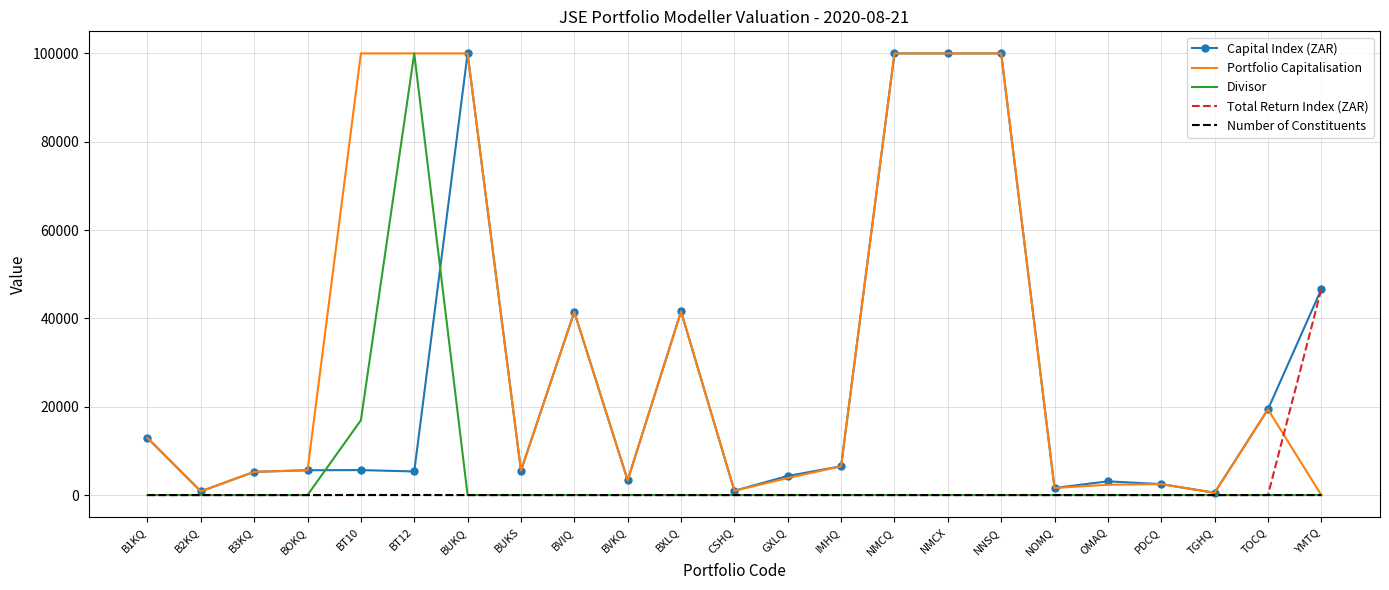

What are all the series names shown in the legend?

Capital Index (ZAR), Portfolio Capitalisation, Divisor, Total Return Index (ZAR), Number of Constituents